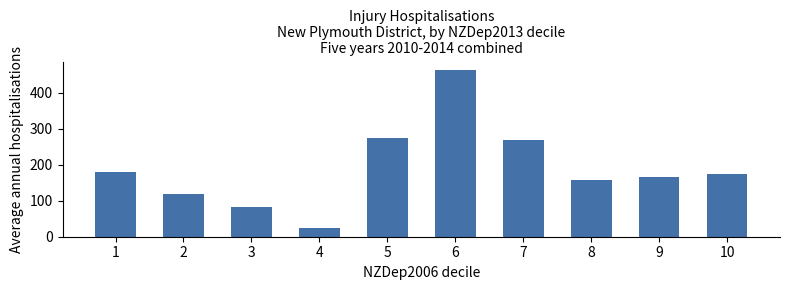

List the labels in order of value, largest first.

6, 5, 7, 1, 10, 9, 8, 2, 3, 4